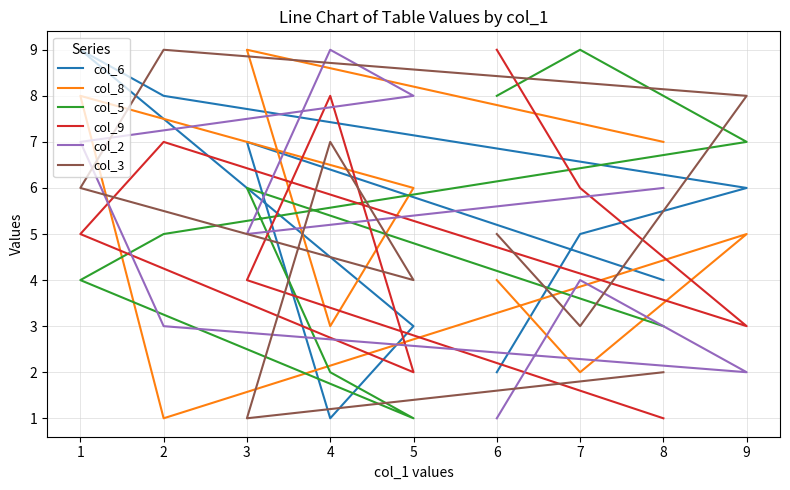

True or false: col_6 has a value of 2 at 4.

False